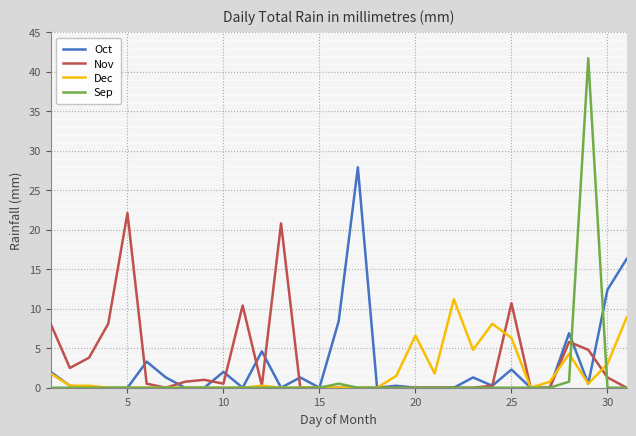

Which series has the widest spread of values?

Sep